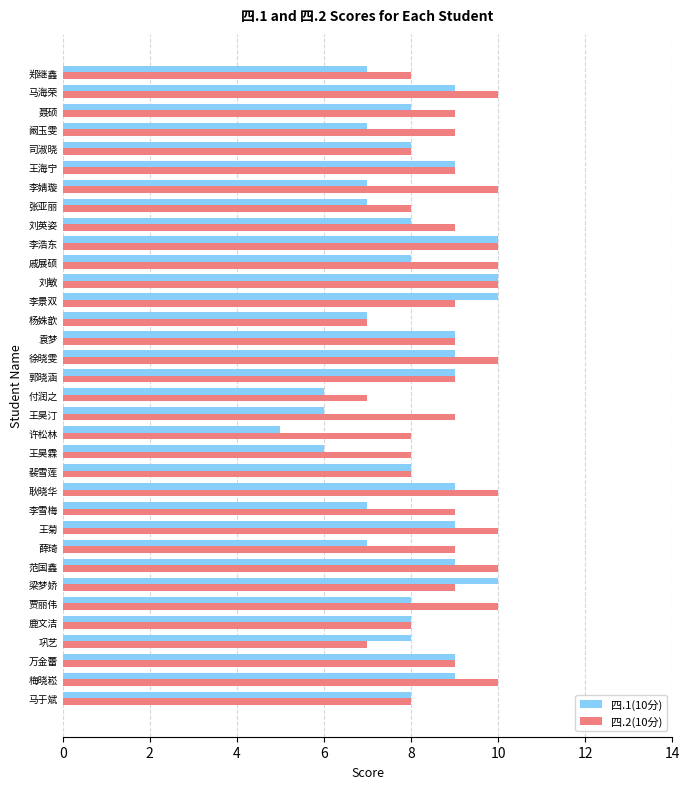

Which series changed the most between 郭晓涵 and 张亚丽?

四.1(10分)